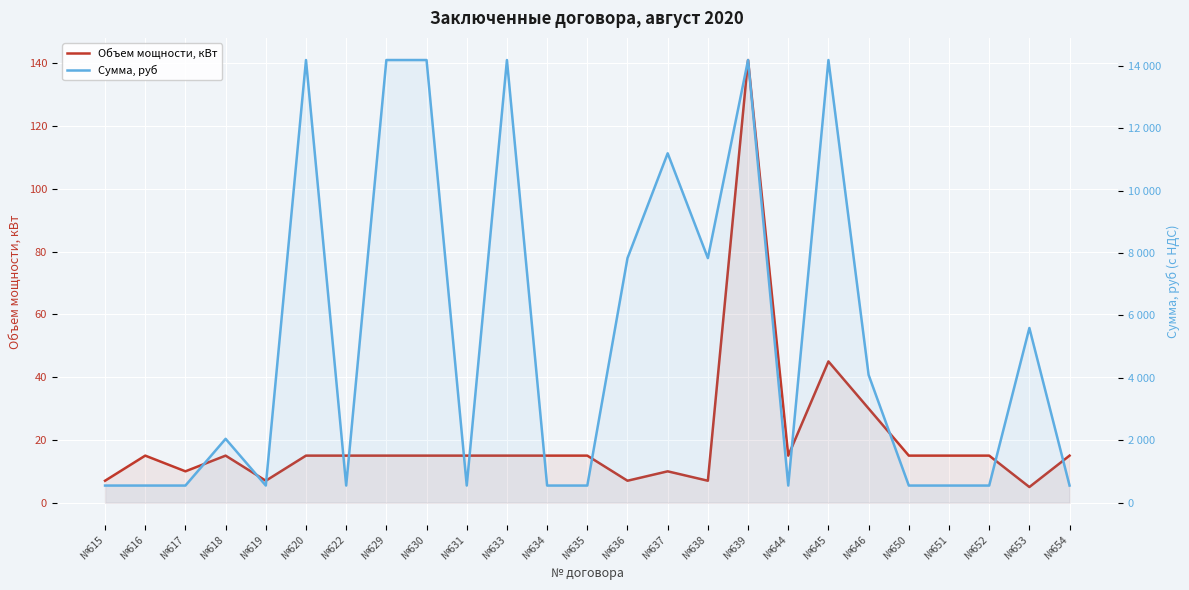

Which category has the highest value in the Объем мощности, кВт series?

№639